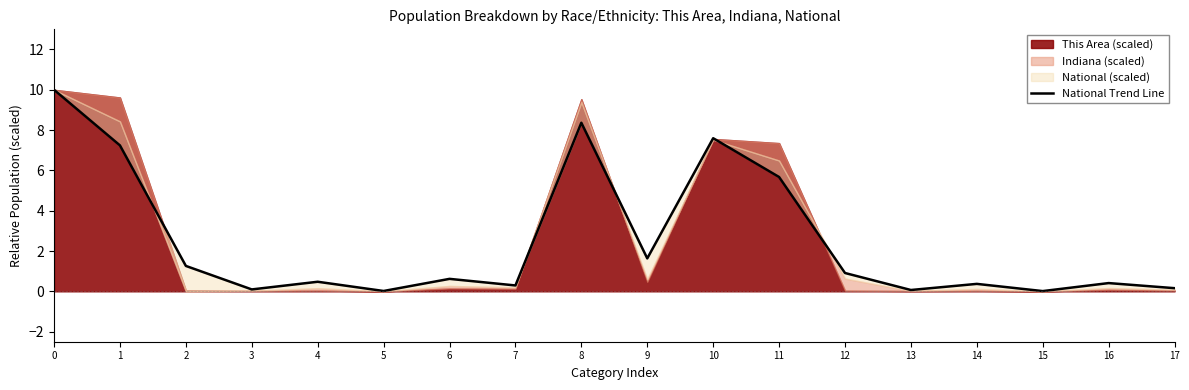

List the labels in order of value, smallest first.

15, 5, 13, 3, 17, 7, 14, 16, 4, 6, 12, 2, 9, 11, 1, 10, 8, 0